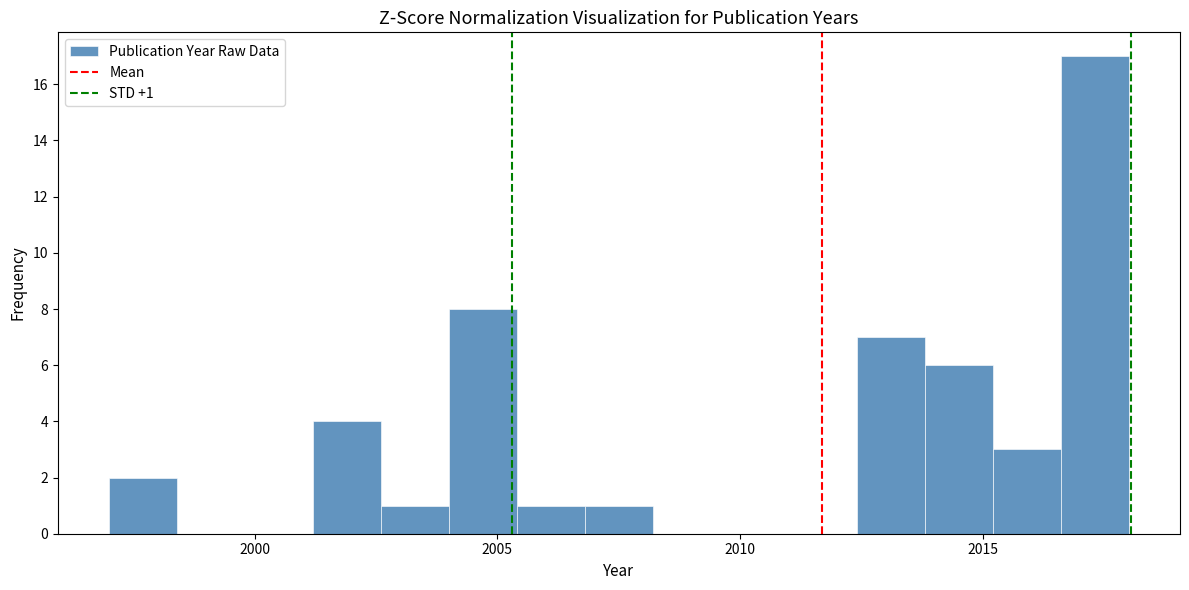

Around what value on the x-axis is the tallest bar? Give the approximate position of its centre, as read against the axis.

2017.5